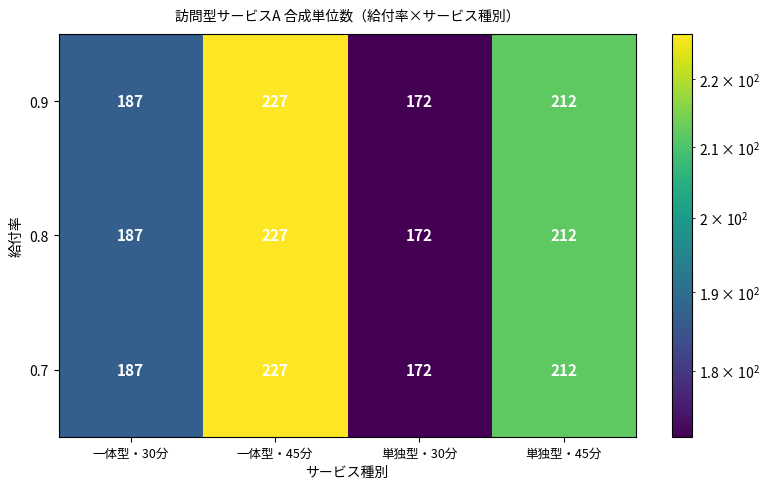

The value of 0.7 at 一体型・45分 is 227. True or false?

True